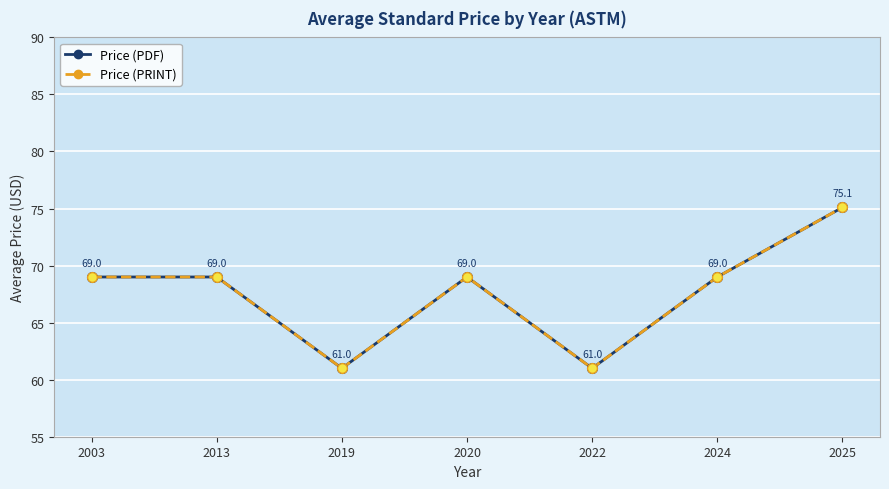

At which label does Price (PDF) first exceed 69?

2025